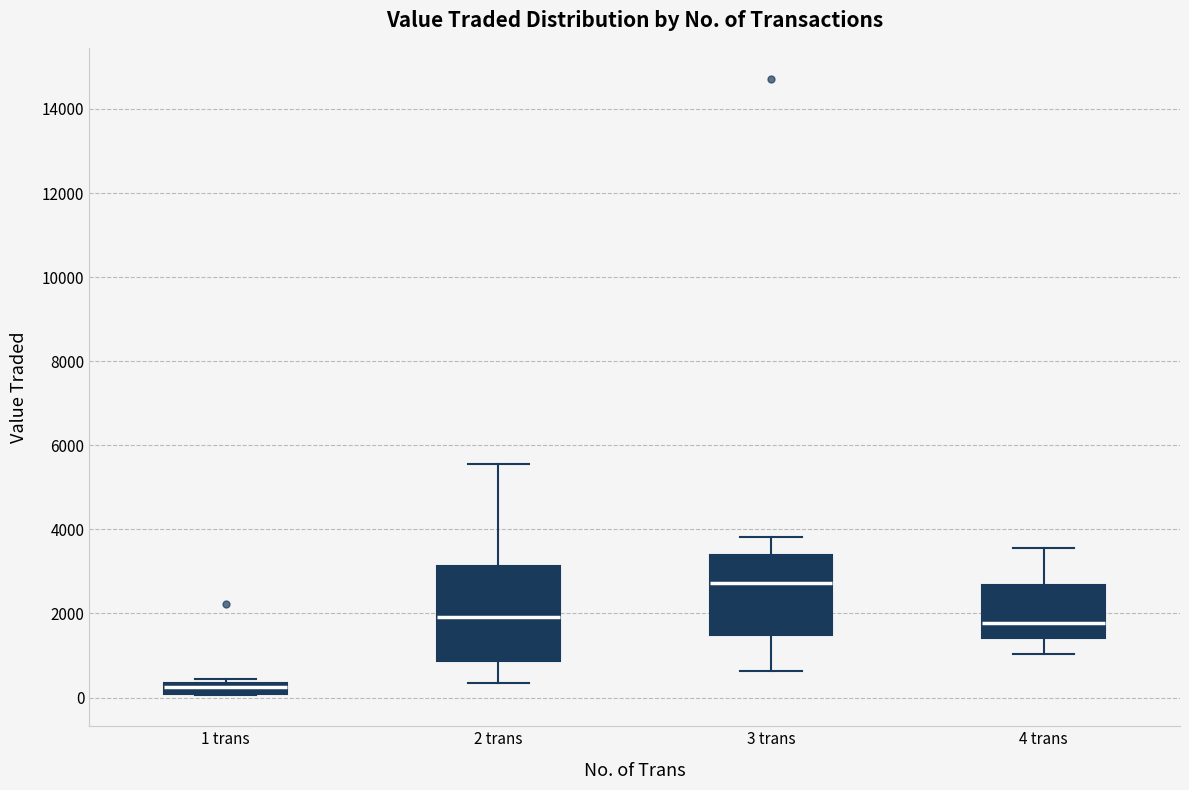

Which box is the tallest, from its lower edge to its upper edge?

2 trans